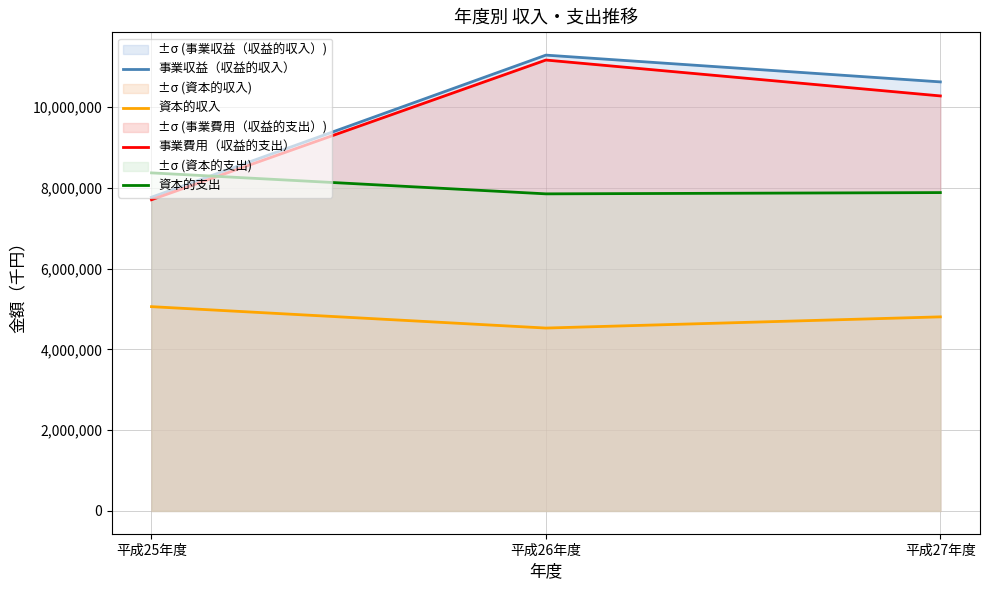

At which category is the sum across all series the highest?

平成26年度